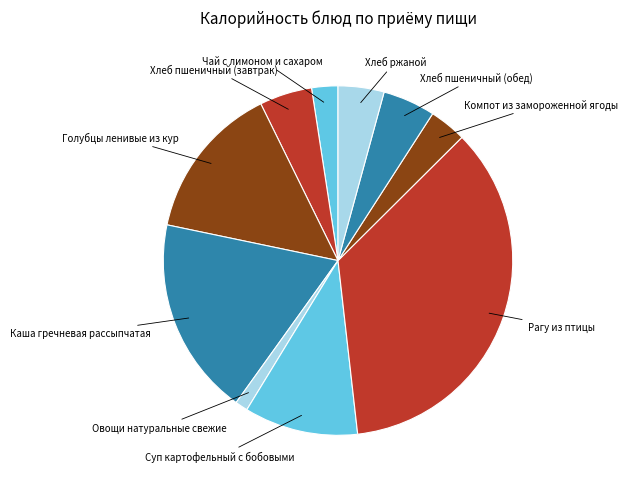

How many segments does this pie chart have?

10